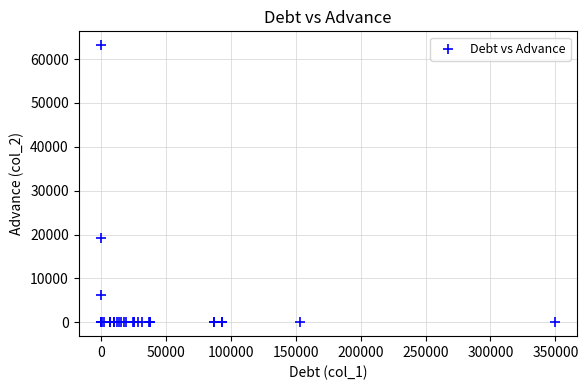

What Y value in the scatter plot is closest to 31586?

19264.2